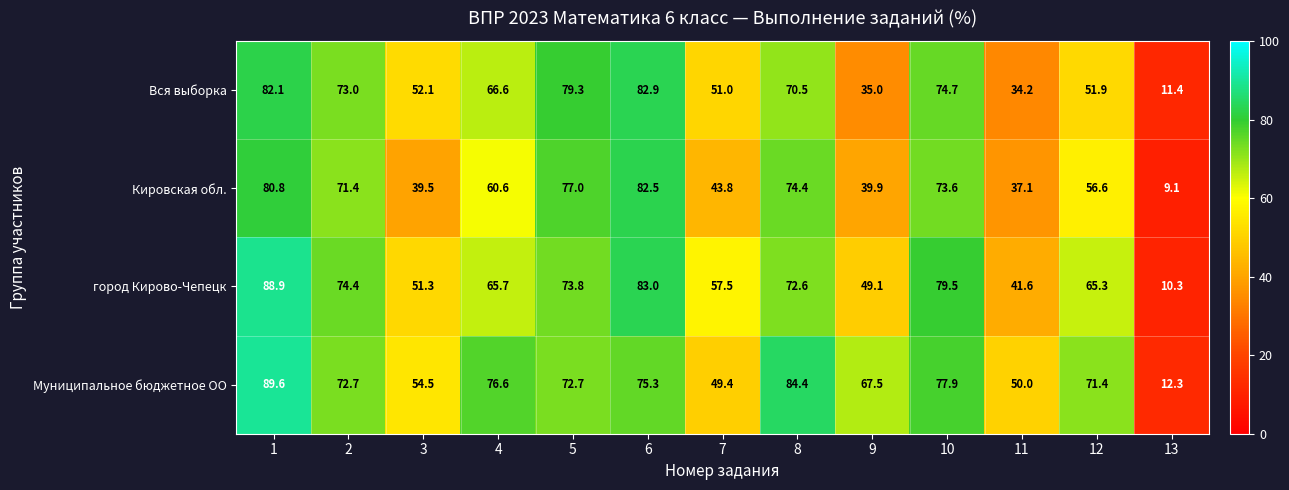

List the series in order of their overall mean, highest first.

Муниципальное бюджетное ОО, город Кирово-Чепецк, Вся выборка, Кировская обл.